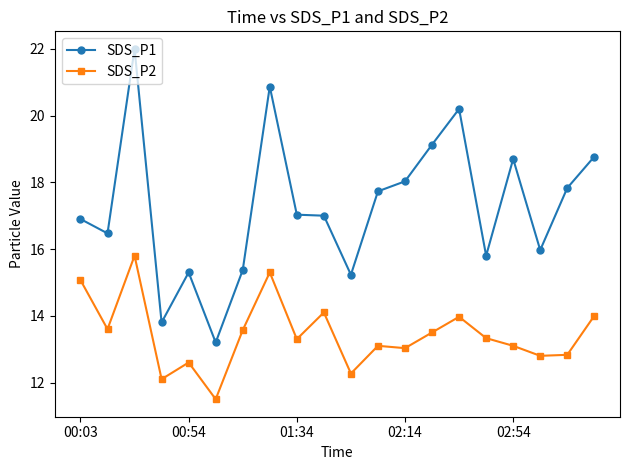

True or false: SDS_P1 has more than 2 points higher than both neighbors.

True